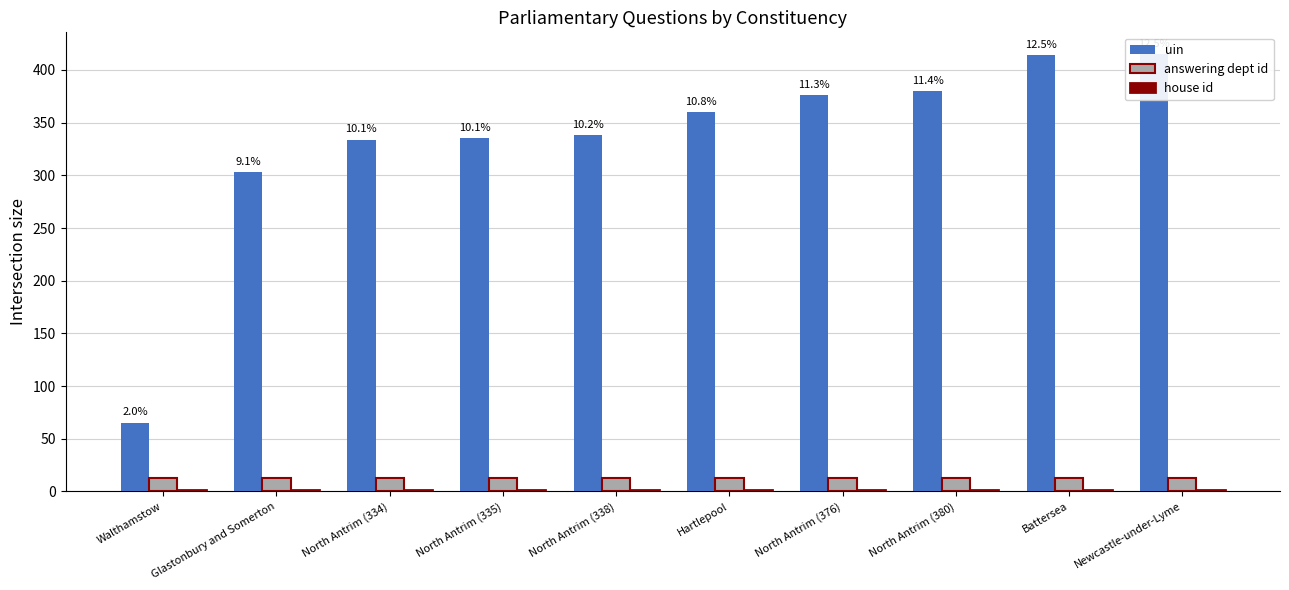

At which label does uin reach its peak?

Newcastle-under-Lyme